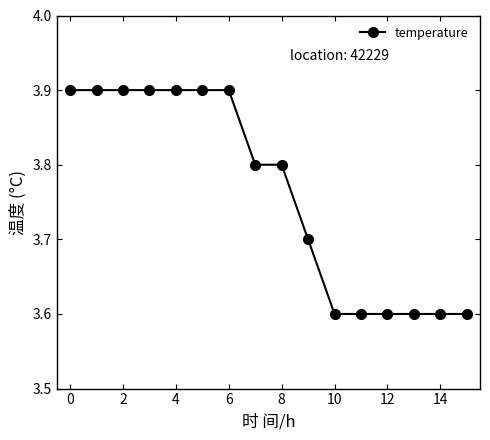

What is the value of the 7th point from the left?

3.9